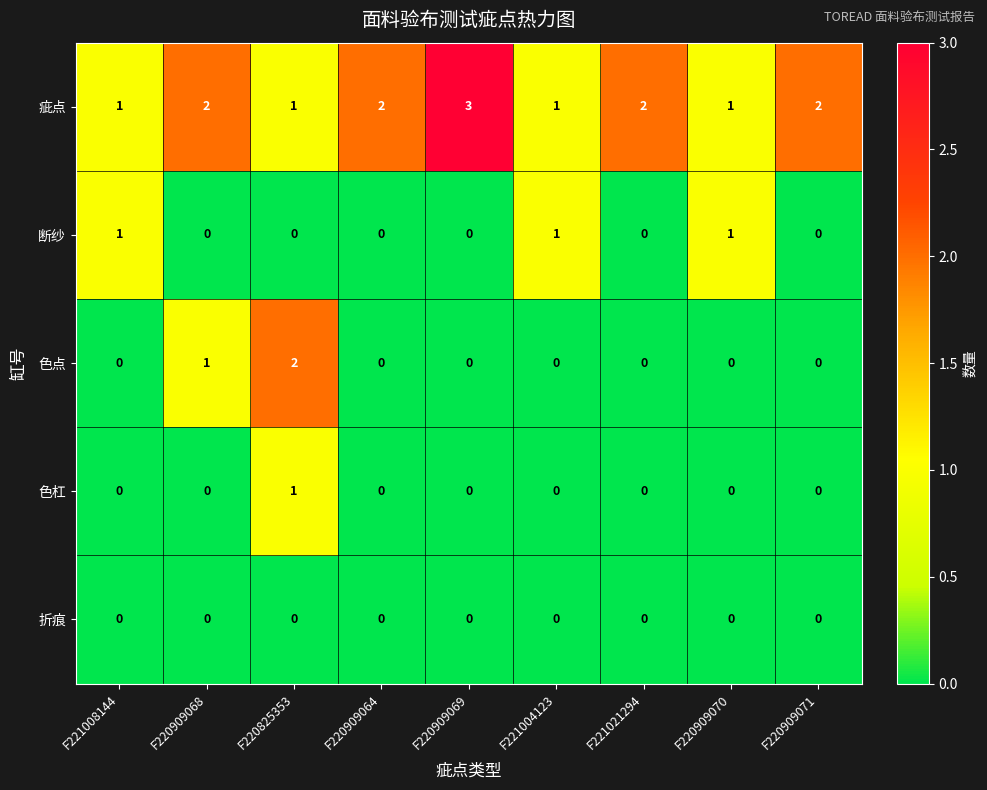

The 色点 series shows -1 at F221021294. True or false?

False